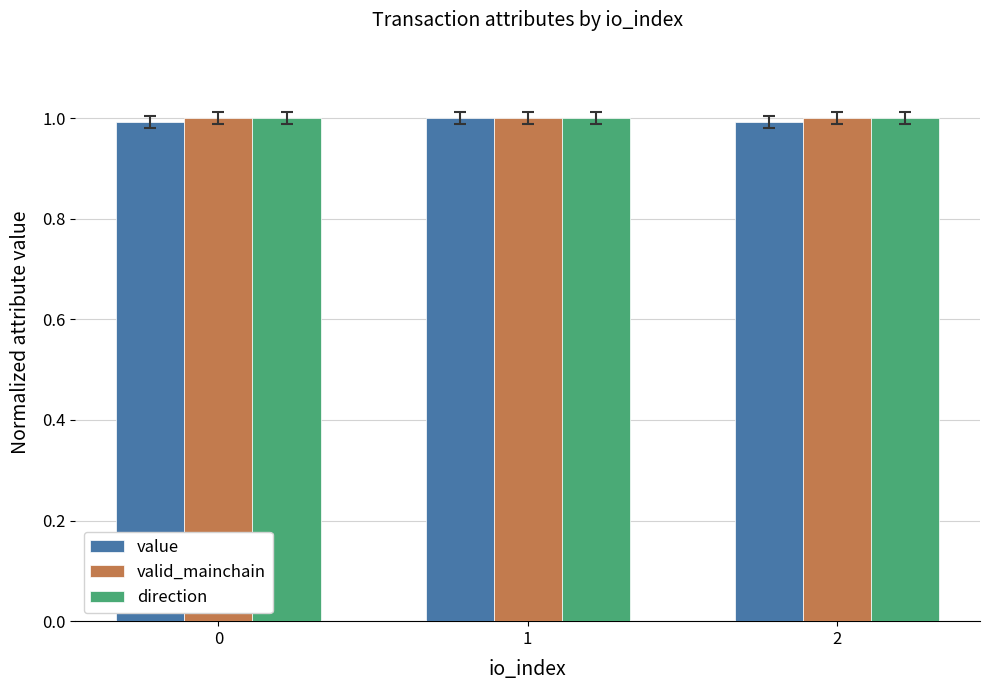

True or false: valid_mainchain has a value of 0.3 at 2.

False